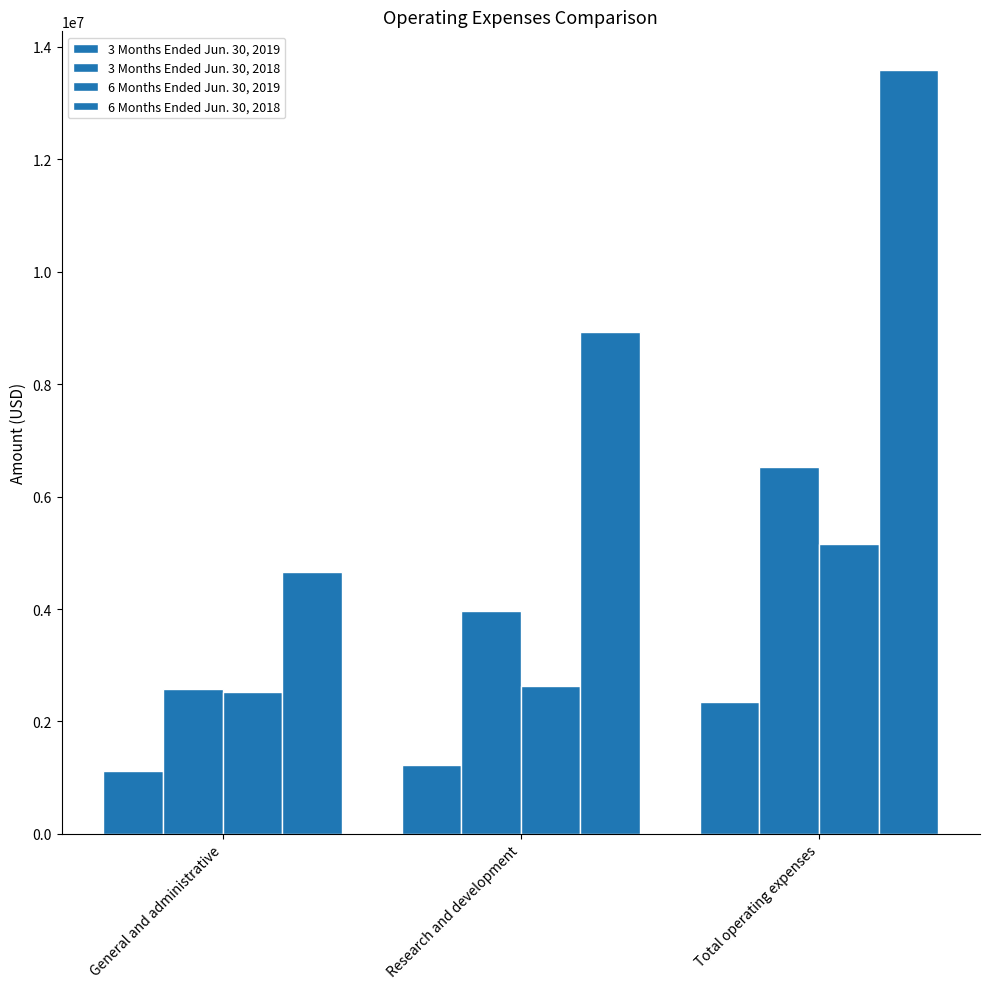

At which label is 6 Months Ended Jun. 30, 2019 closest to 3835500?

Research and development